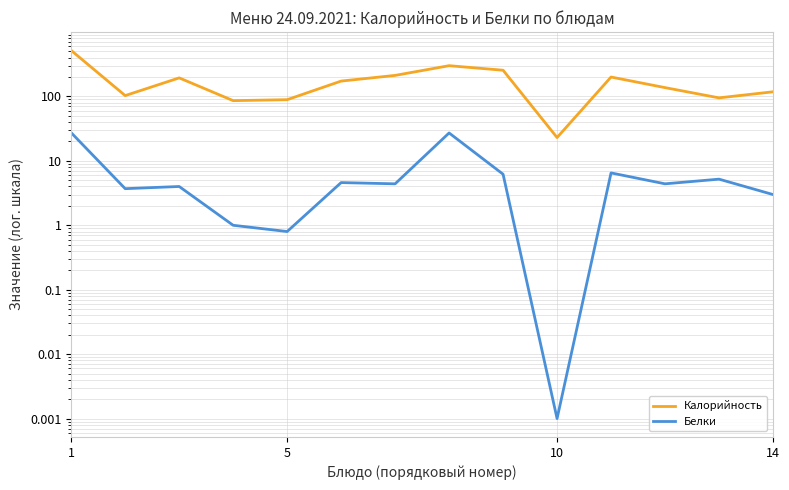

Is this an area chart (filled region under the line)?

No